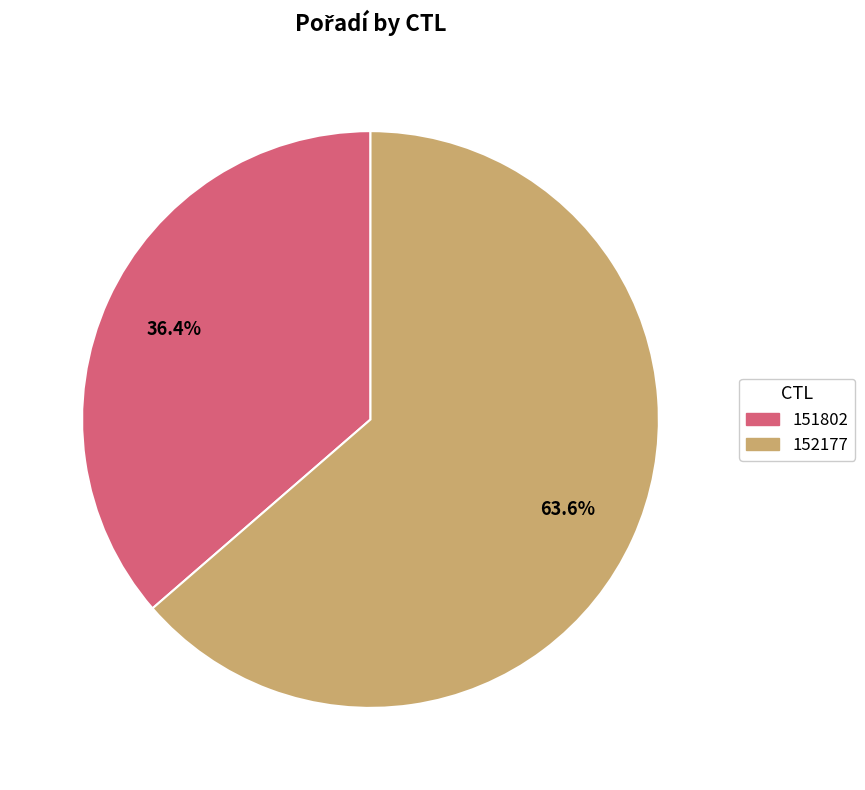

How many slices are in this pie chart?

2